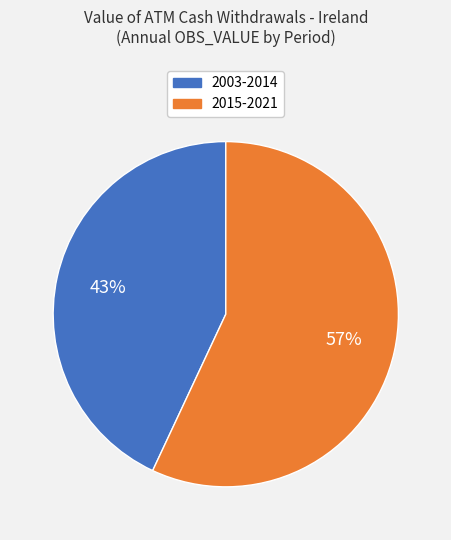

To the nearest percent, what portion does 2015-2021 represent?

57%